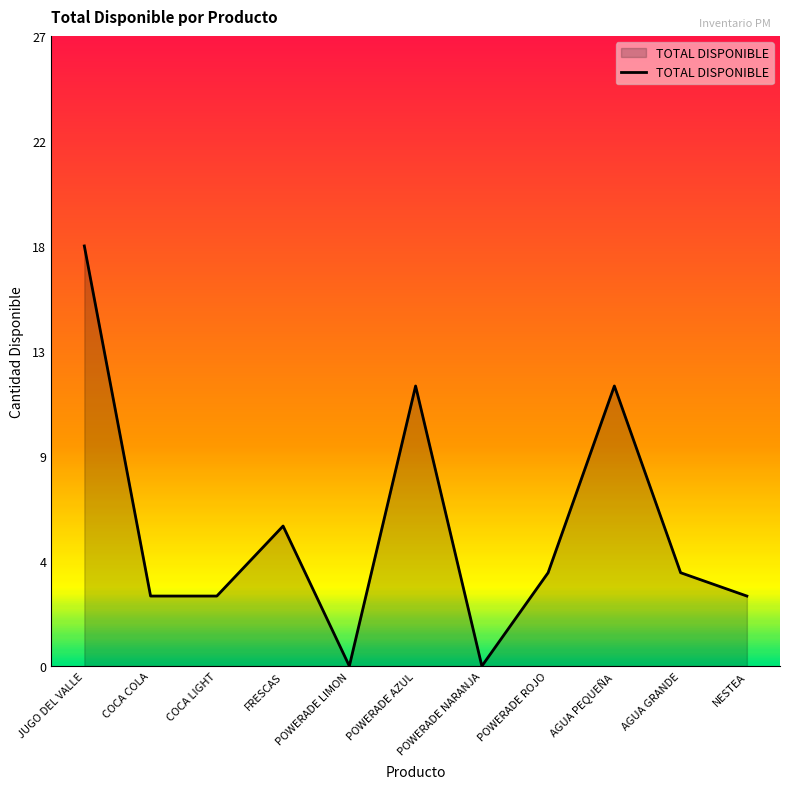

Rank the categories by value from highest to lowest.

JUGO DEL VALLE, POWERADE AZUL, AGUA PEQUEÑA, FRESCAS, POWERADE ROJO, AGUA GRANDE, COCA COLA, COCA LIGHT, NESTEA, POWERADE LIMON, POWERADE NARANJA